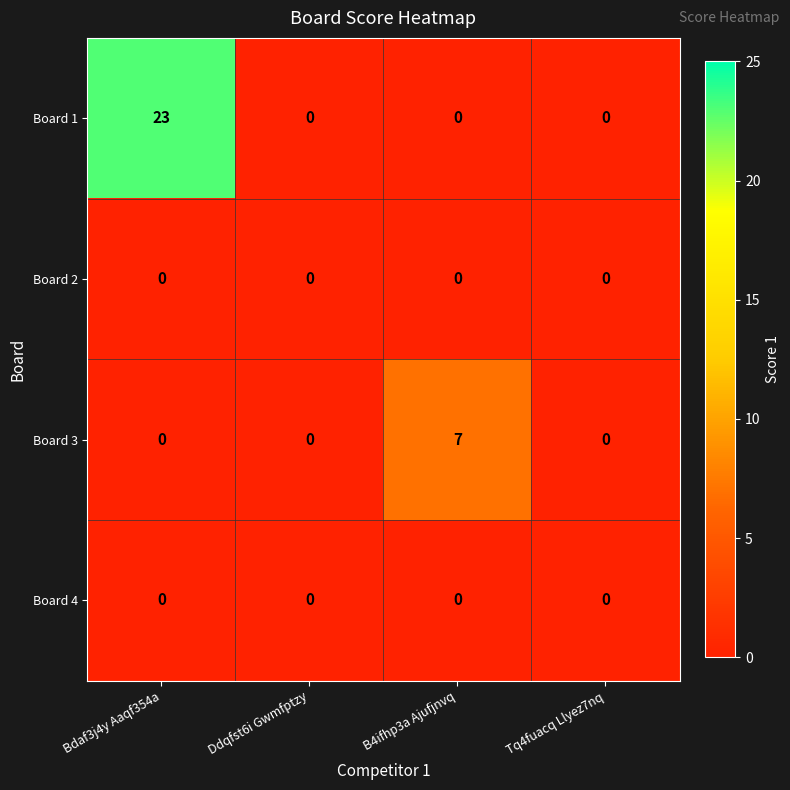

The Board 2 series shows 0 at B4ifhp3a Ajufjnvq. True or false?

True